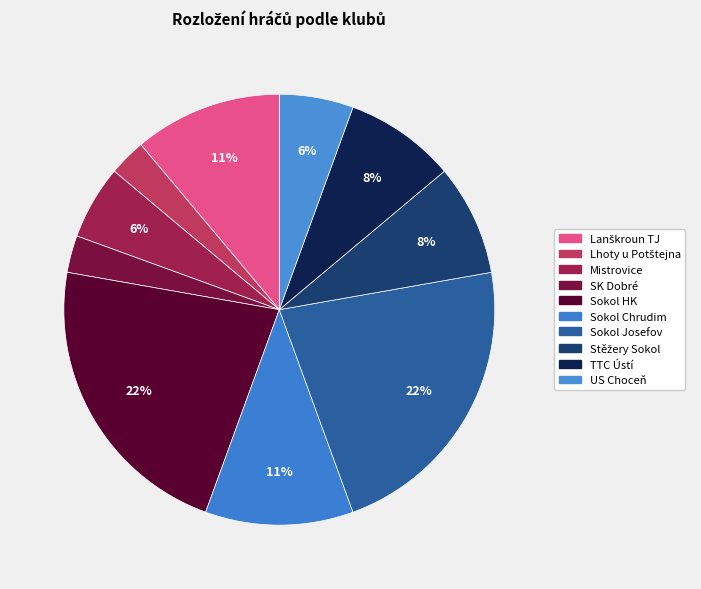

What is the ratio of the value at Sokol Chrudim to the value at Lhoty u Potštejna?

4.0